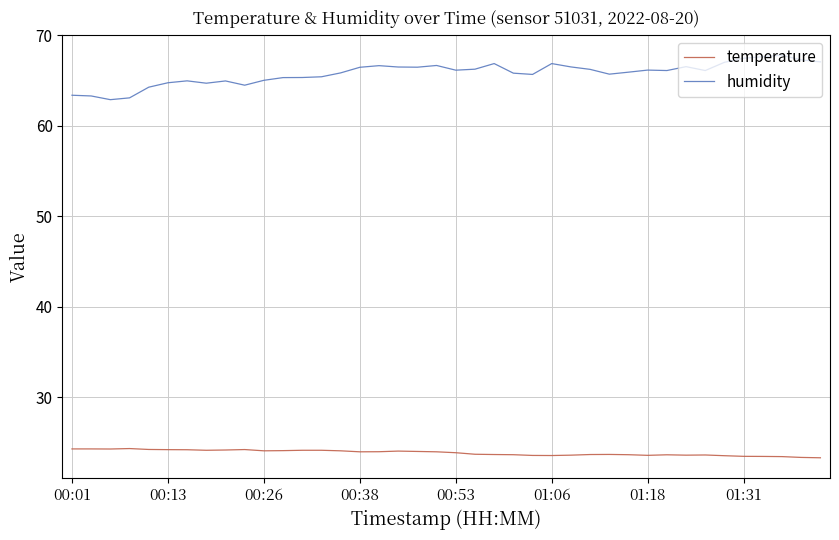

What is the difference between the maximum and minimum values in the temperature series?

1.0